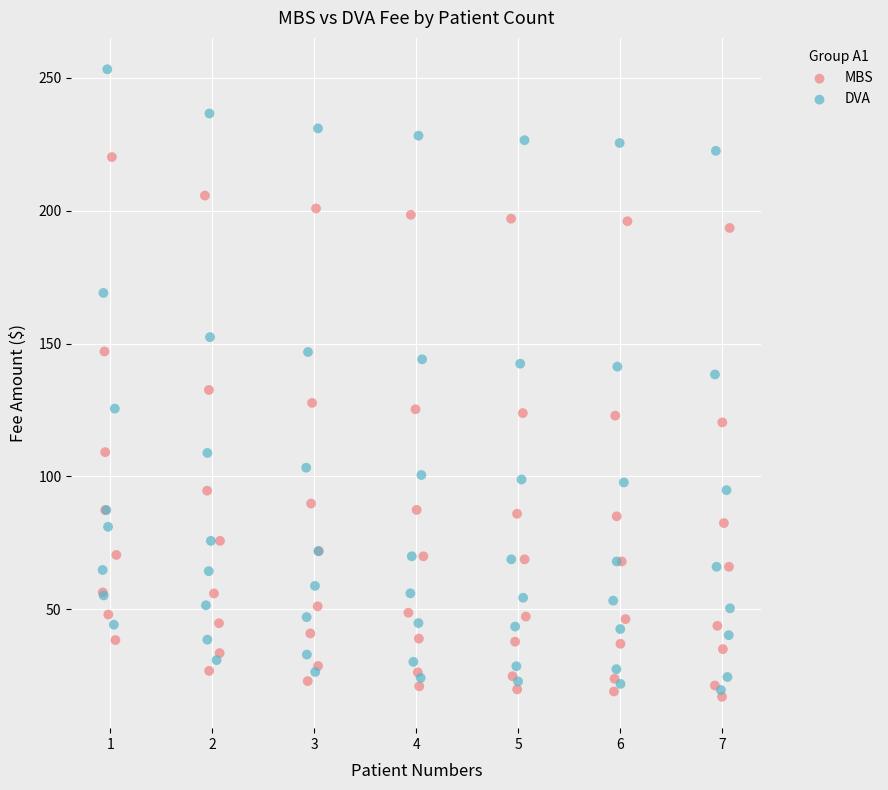

Which series has the widest spread of Y values?

DVA